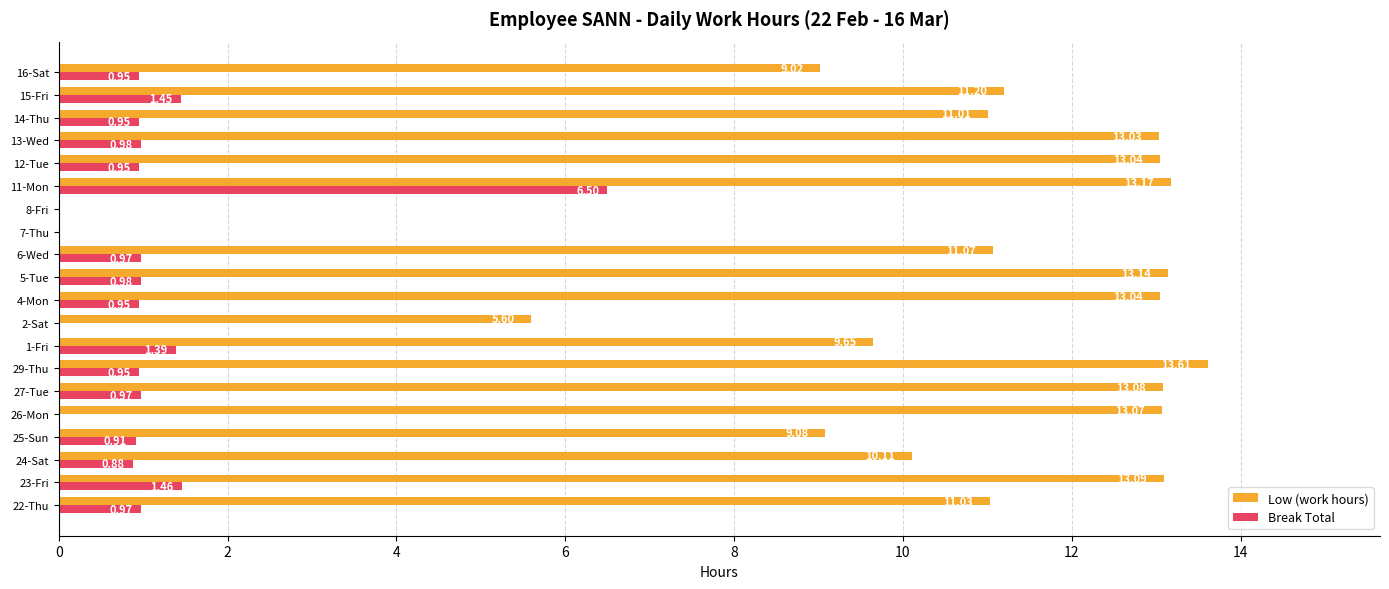

What is the sum of all Low (work hours) values?

206.0